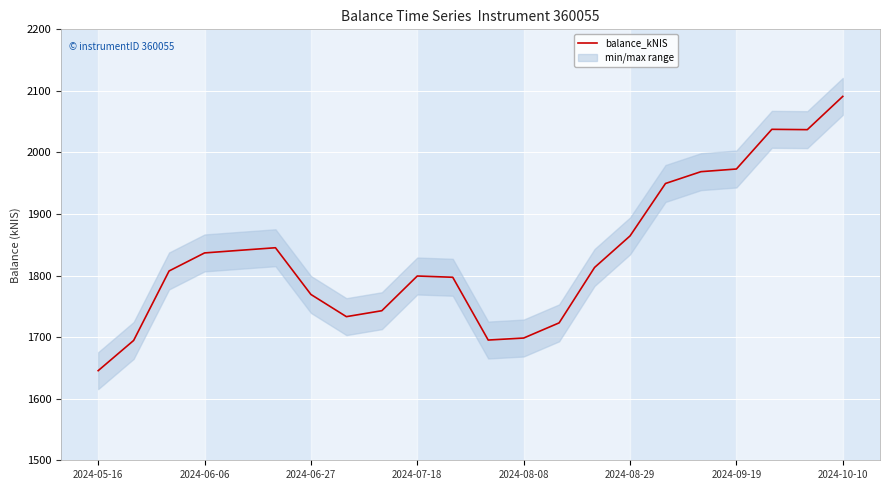

What is the difference between the maximum and minimum values?

445.5